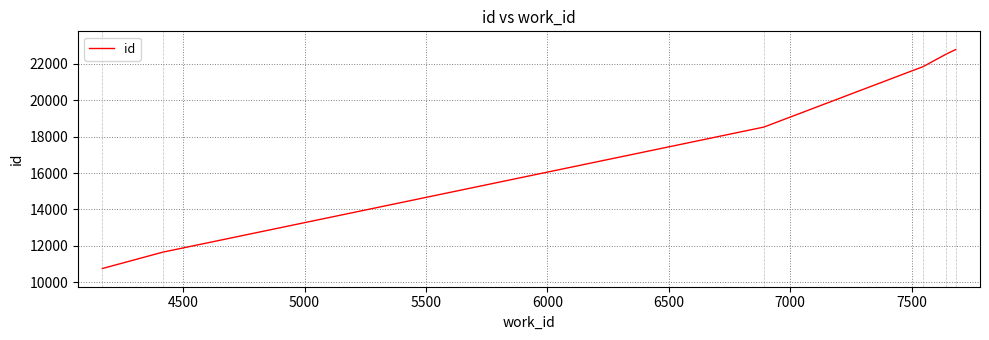

What is the smallest value displayed?

10751